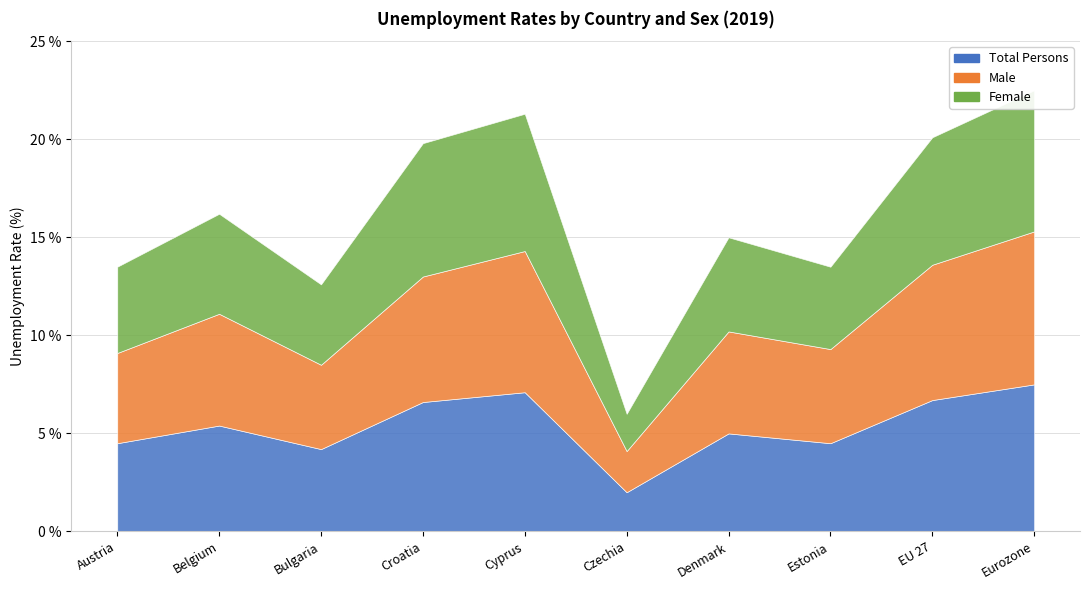

What is the difference between the Male values at Austria and EU 27?

2.3